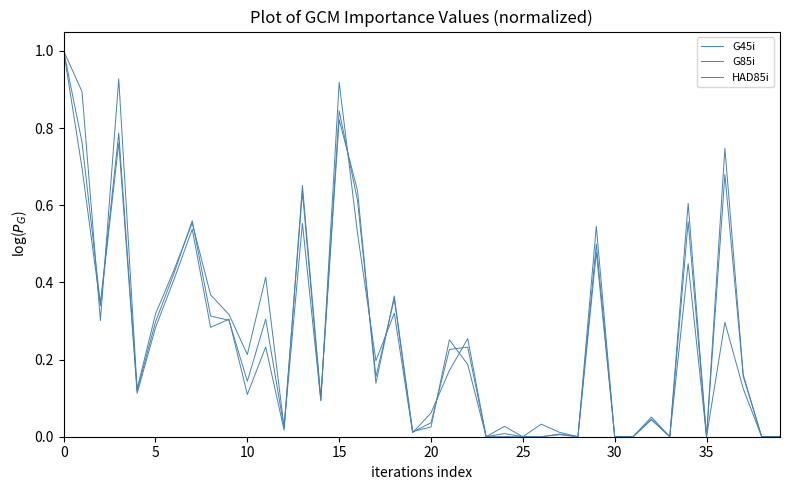

Does the chart display data point markers on the line(s)?

No